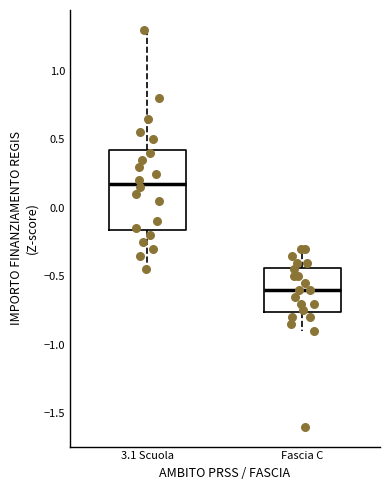

Where does the upper whisker of the box for Fascia C end on the y-axis? The values are not printed on the chart, so give them approximately, as read against the axis.

-0.30